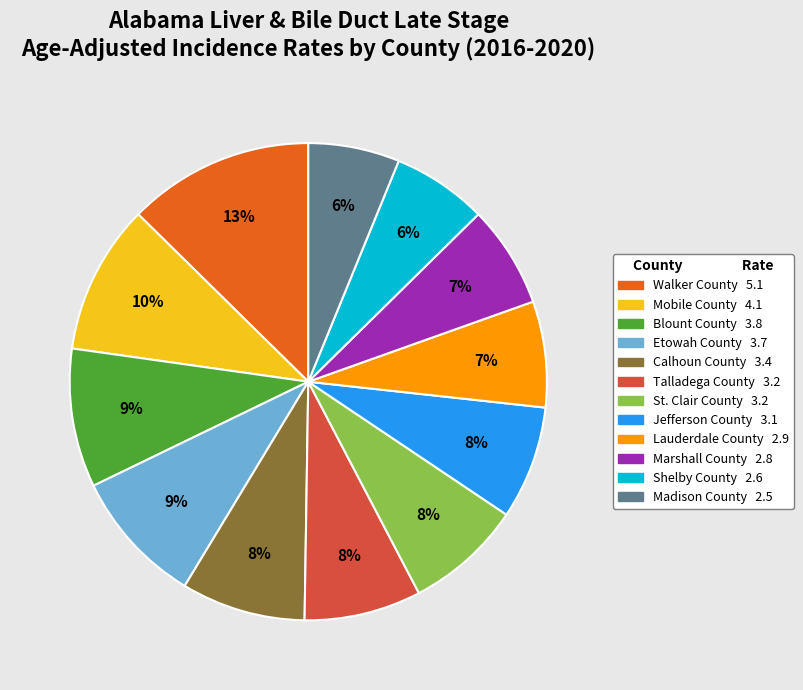

True or false: Talladega County accounts for 19% of the total.

False